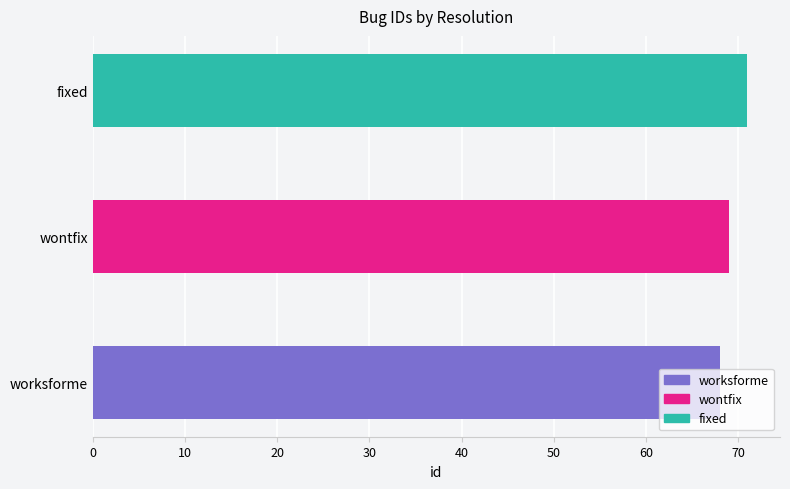

What is the approximate value at worksforme?

68